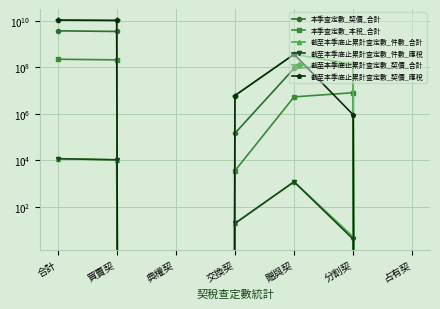

What is the difference between the second highest and minimum values in the 截至本季底止累計查定數_件數_應稅 series?

10344